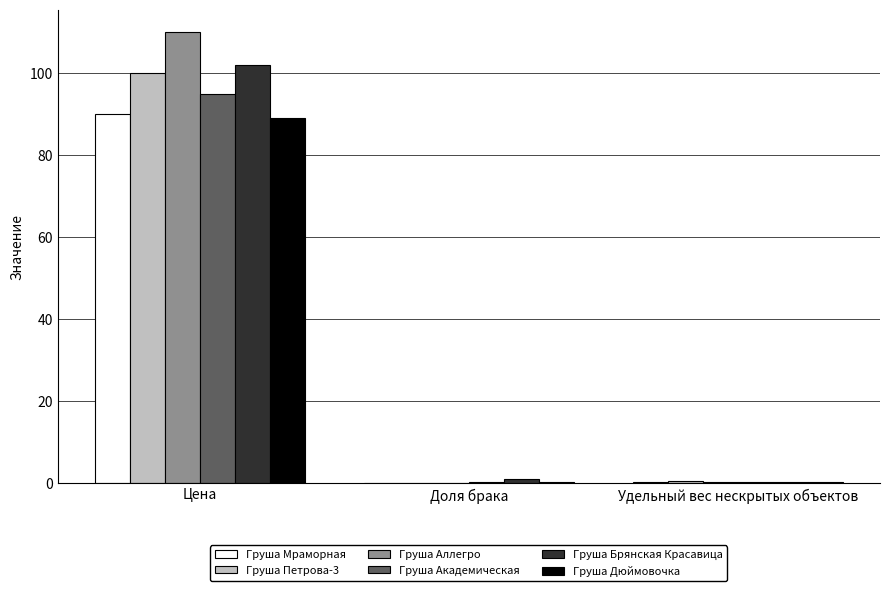

What is the total value across all series at Удельный вес нескрытых объектов?

2.0